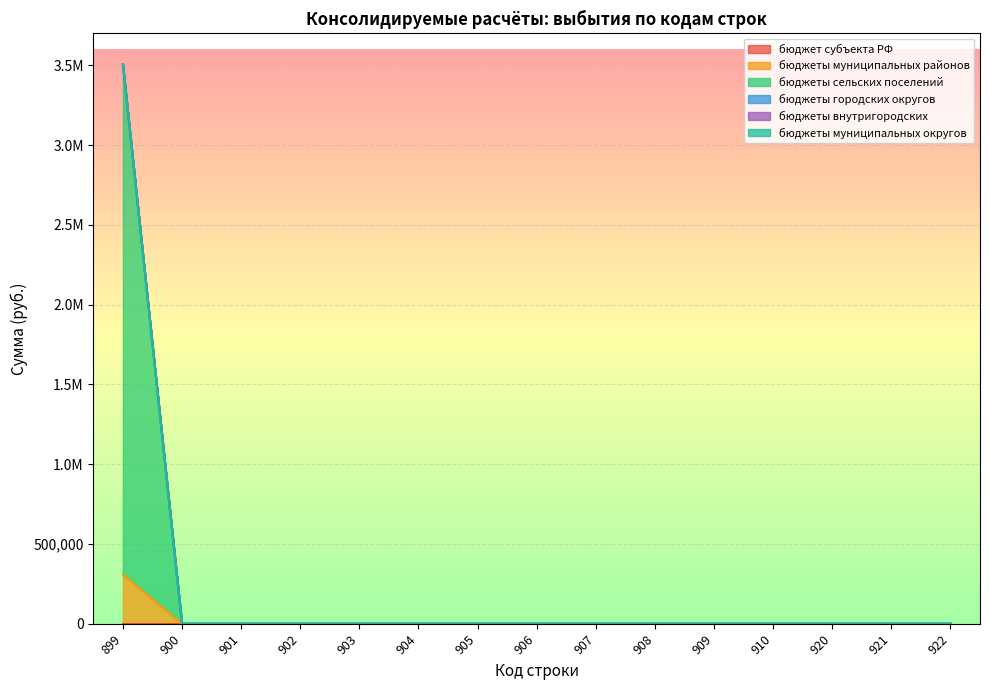

True or false: бюджеты муниципальных округов and бюджеты сельских поселений cross at least once.

False